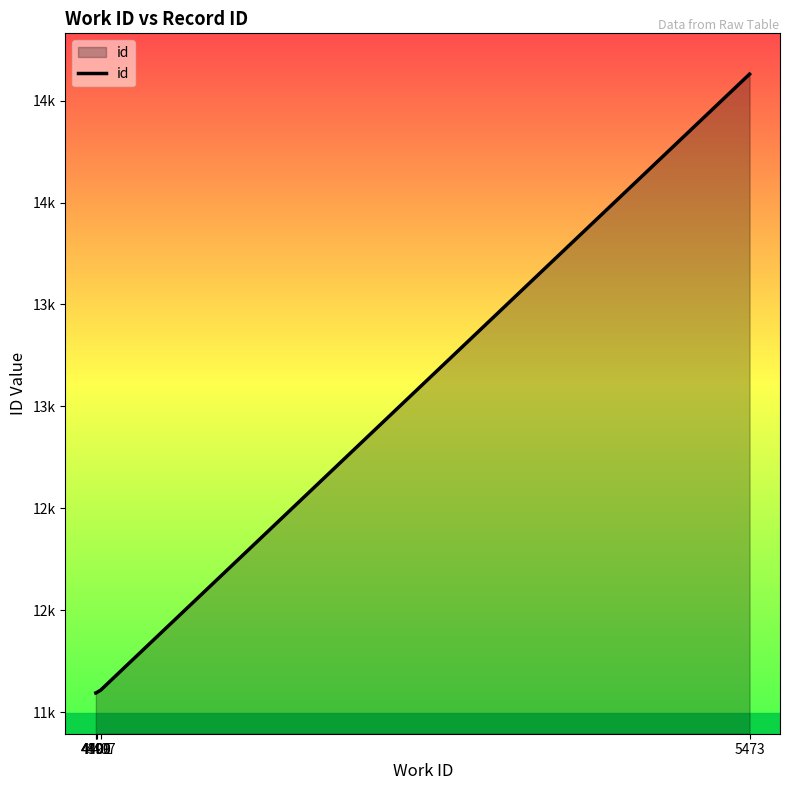

Does the chart have visible grid lines?

No